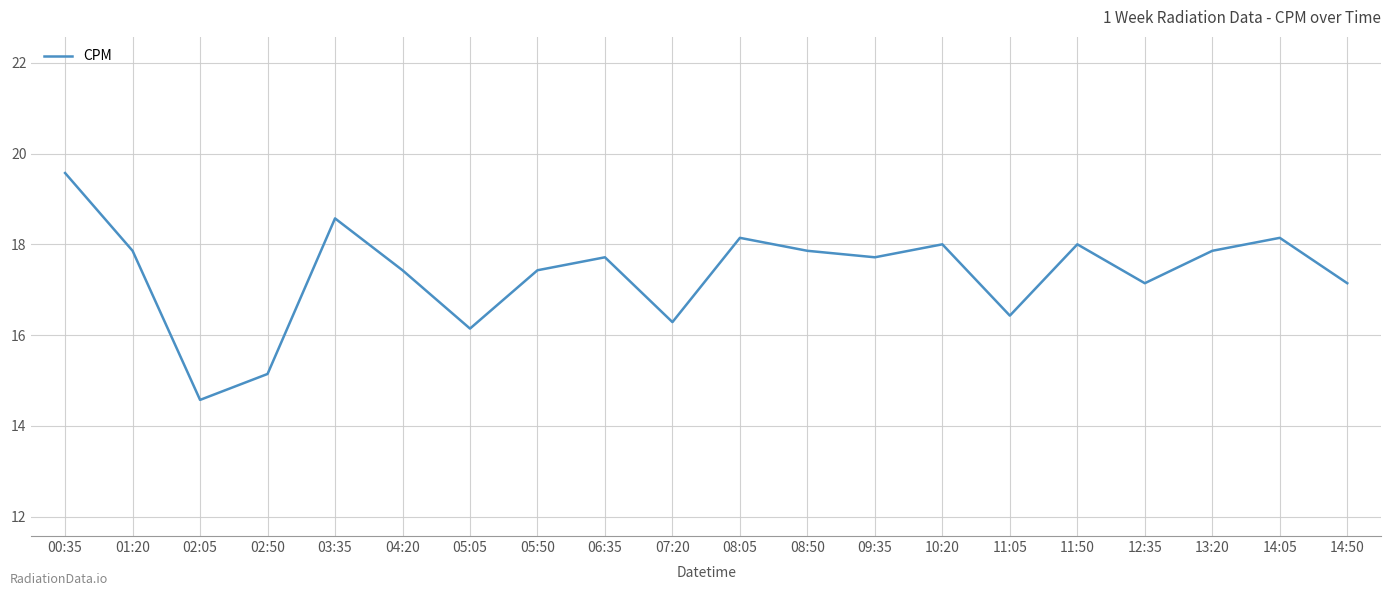

What is the approximate value at 08:05?

18.1